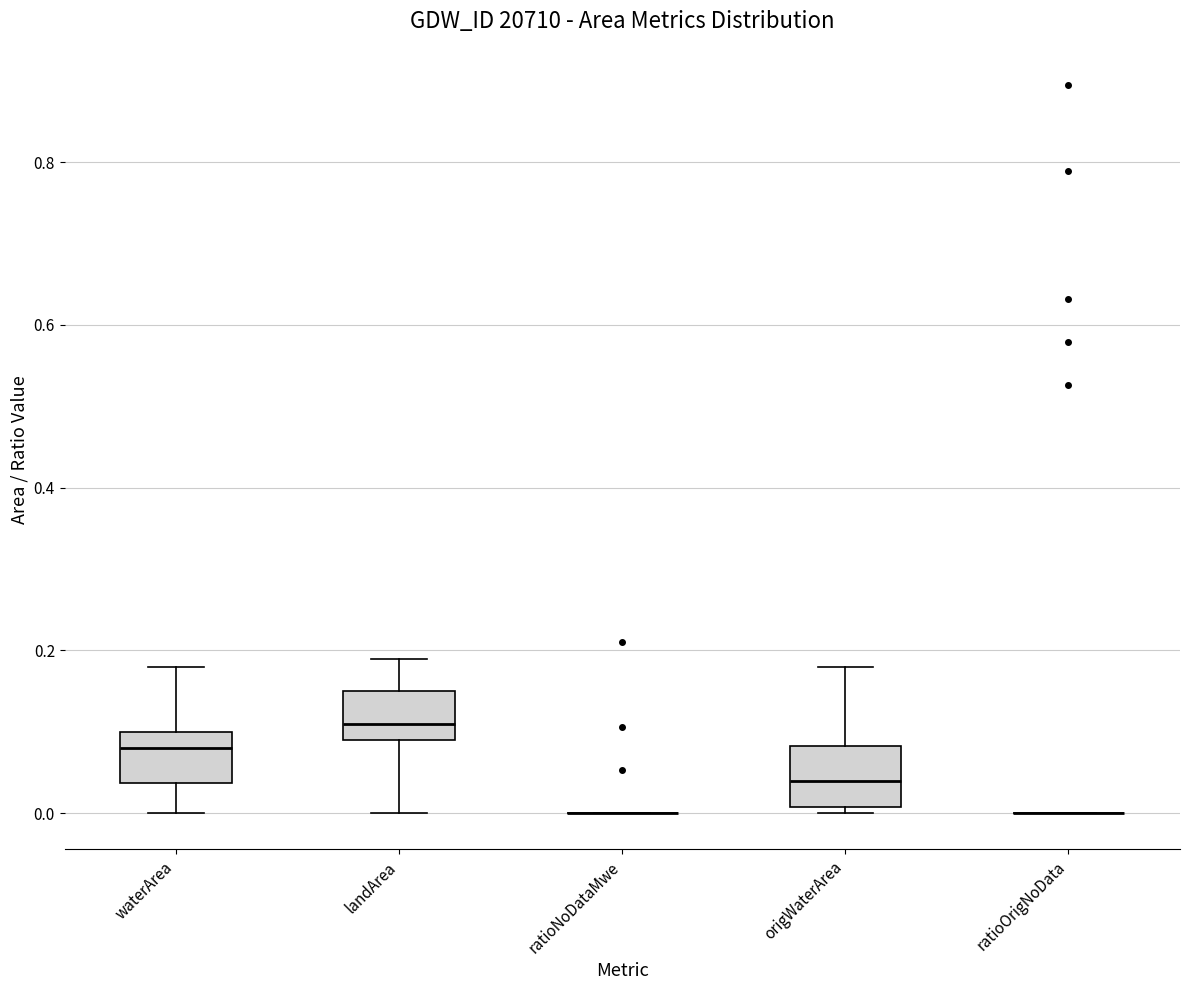

Reading left to right, read every box against the y-axis: the position of its median line, the range the box covers, and the ends of its whiskers. The values are not printed on the chart, so give them approximately, as read against the axis.

waterArea: median 0.08, box 0.04 to 0.10, whiskers 0.00 to 0.18
landArea: median 0.12, box 0.10 to 0.16, whiskers 0.00 to 0.20
ratioNoDataMwe: box collapsed to a line at 0.00, whiskers 0.00 to 0.00
origWaterArea: median 0.04, box 0.00 to 0.08, whiskers 0.00 (just below the box's lower edge) to 0.18
ratioOrigNoData: box collapsed to a line at 0.00, whiskers 0.00 to 0.00